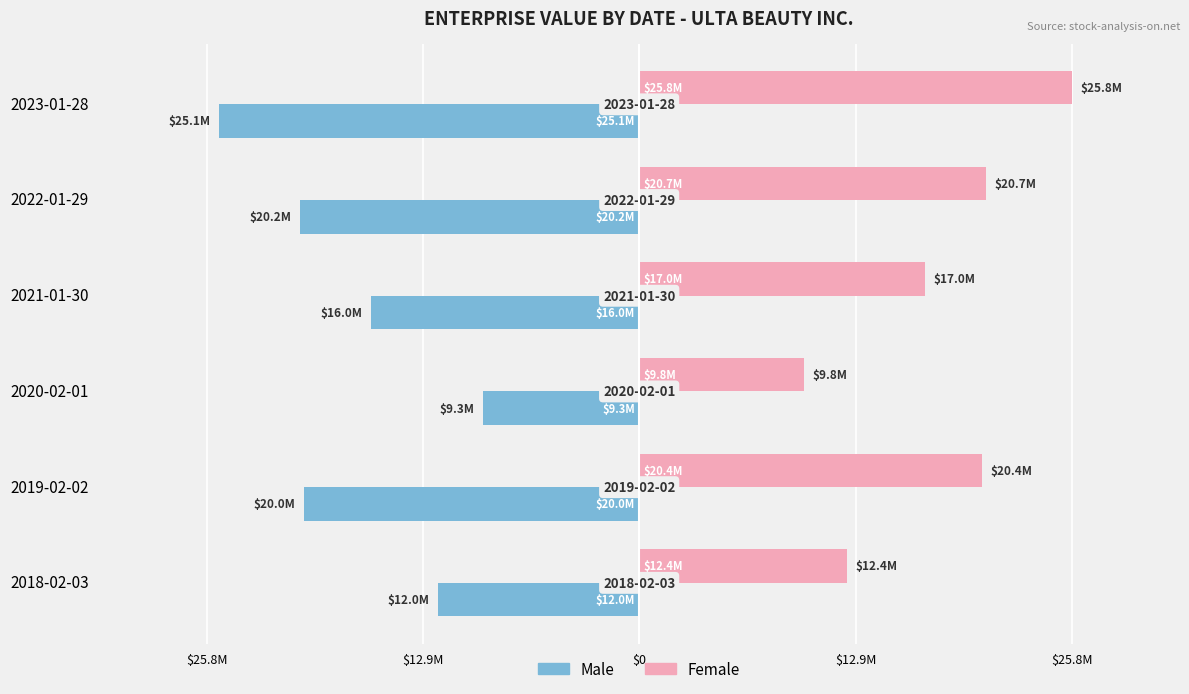

At how many categories does at least one series exceed 23481783?

1